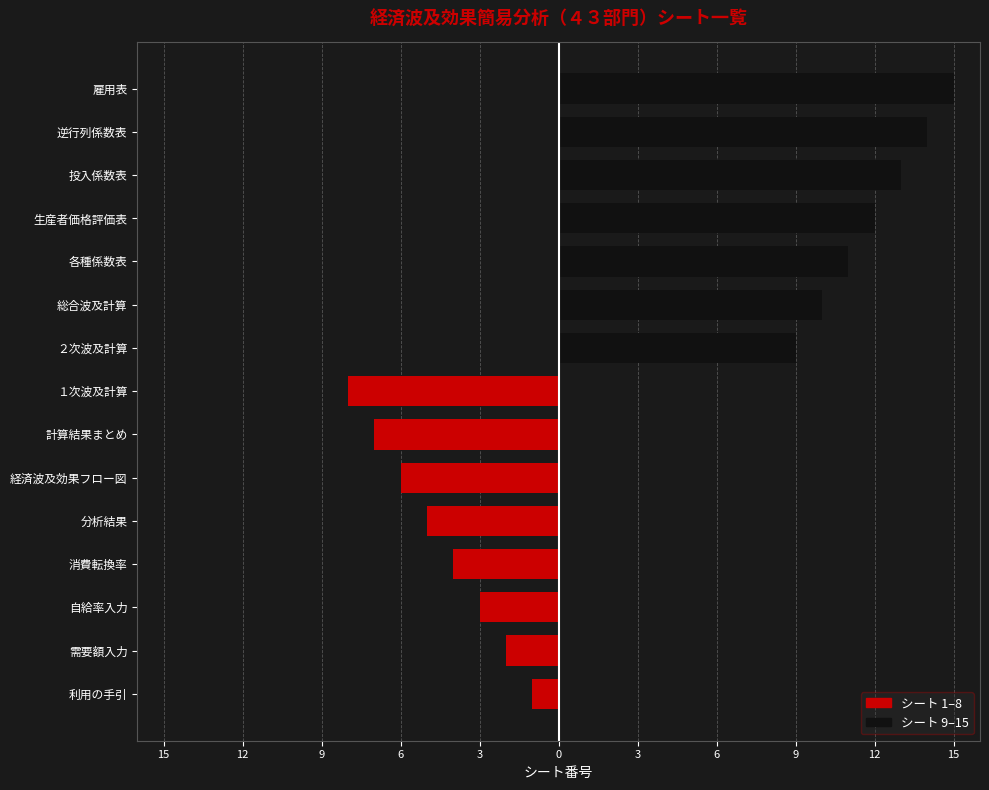

Are the bars grouped side by side (vs. stacked)?

No